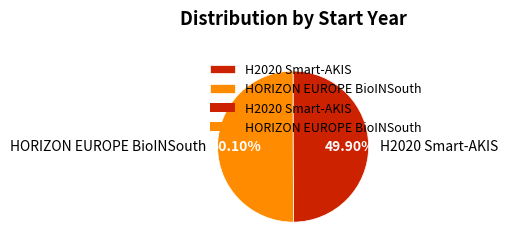

How many segments does this pie chart have?

2